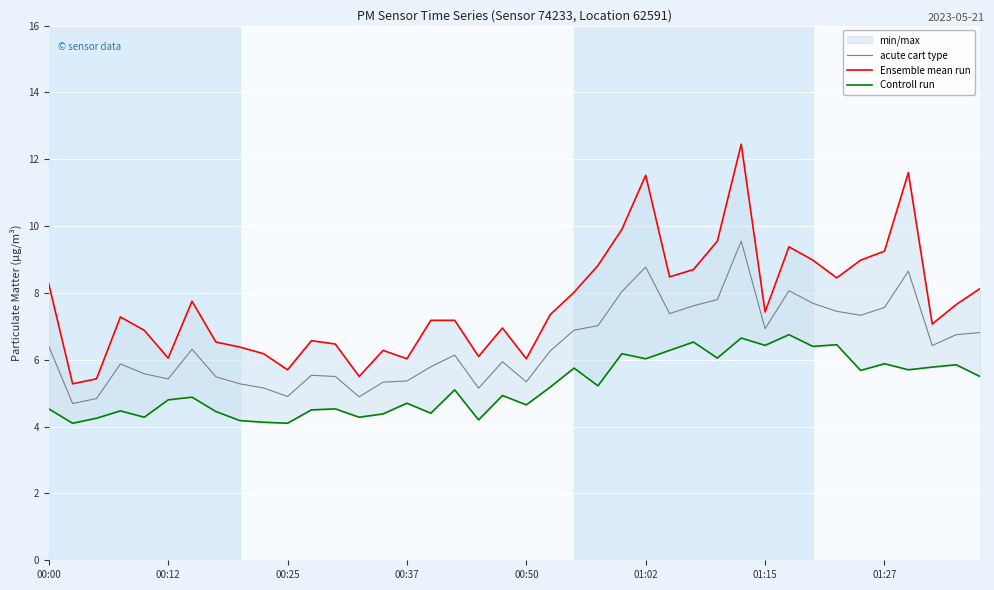

What is the lowest value of the acute cart type series?

4.7